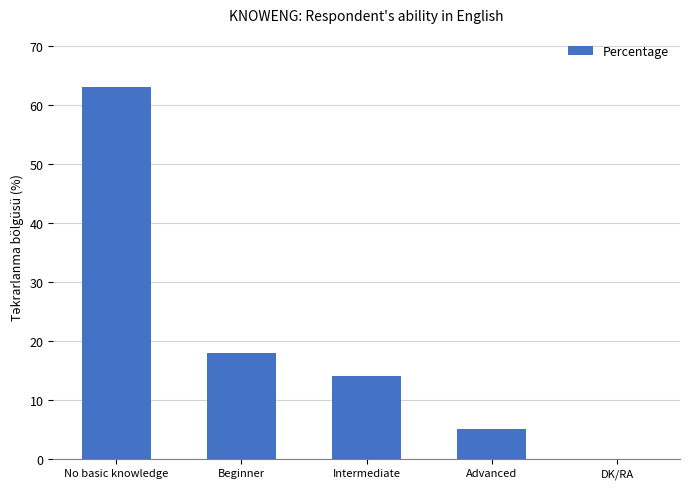

Where is the data nearest to the value 31?

Beginner